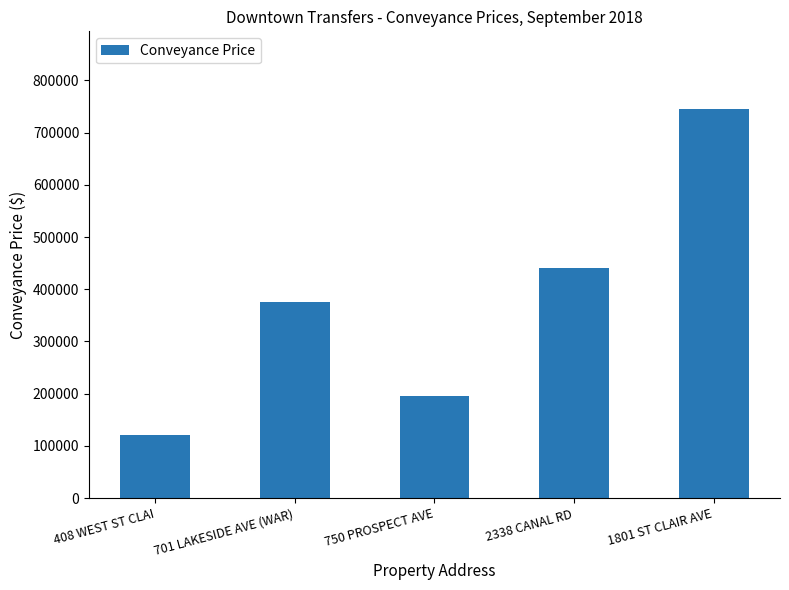

Are the bars horizontal?

No